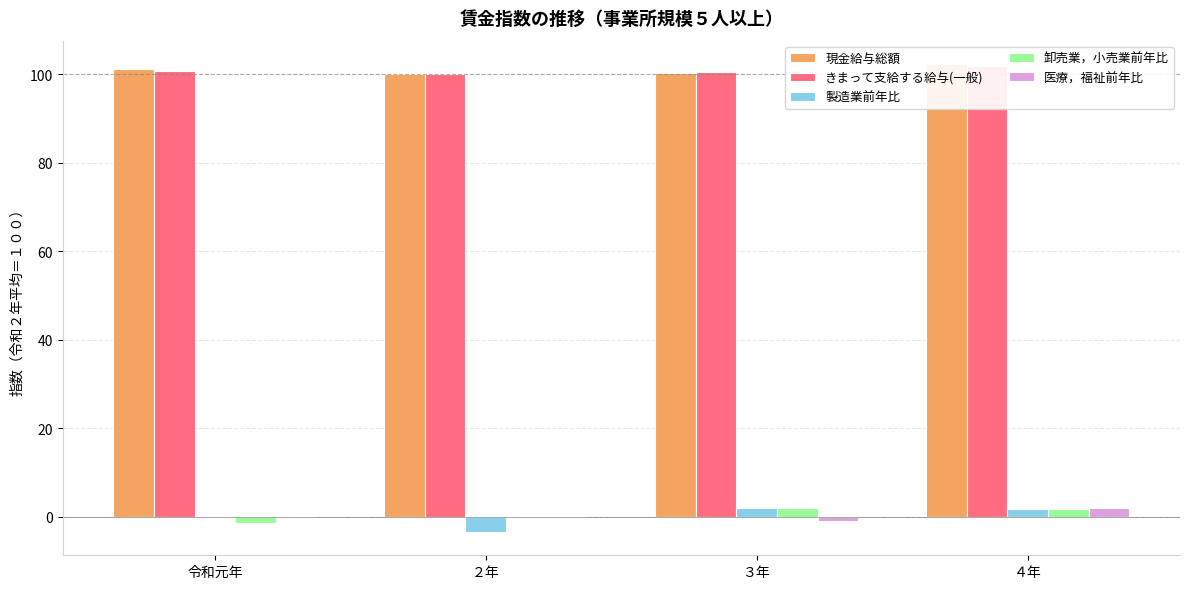

Rank the categories by 卸売業，小売業前年比 value from highest to lowest.

３年, ４年, ２年, 令和元年